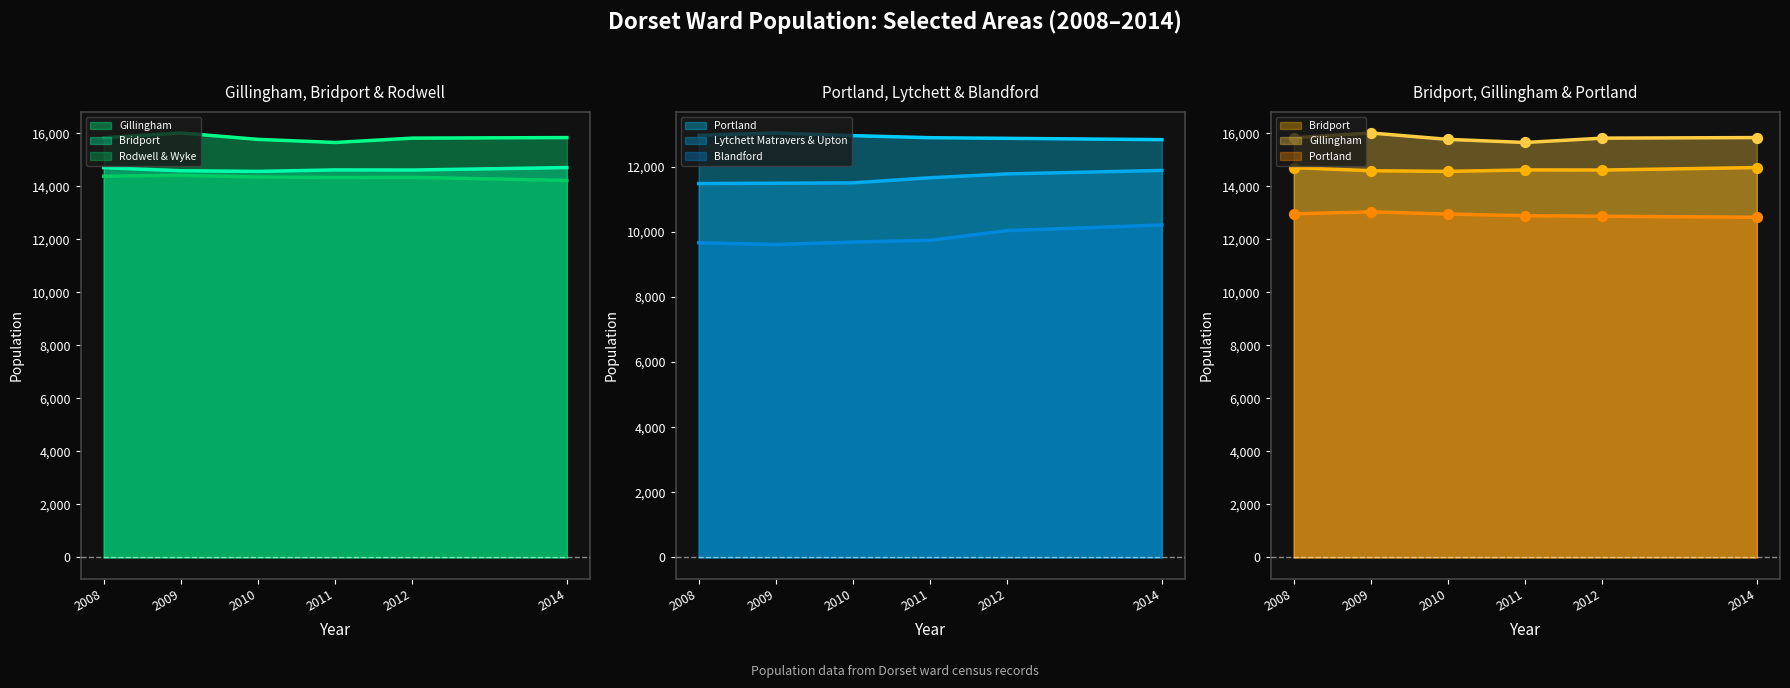

What are all the series names shown in the legend?

Lytchett Matravers & Upton, Bridport, Gillingham, Portland, Rodwell & Wyke, Blandford